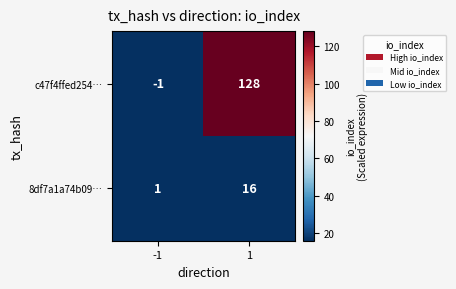

Is it true that c47f4ffed254… equals 76 at 1?

False